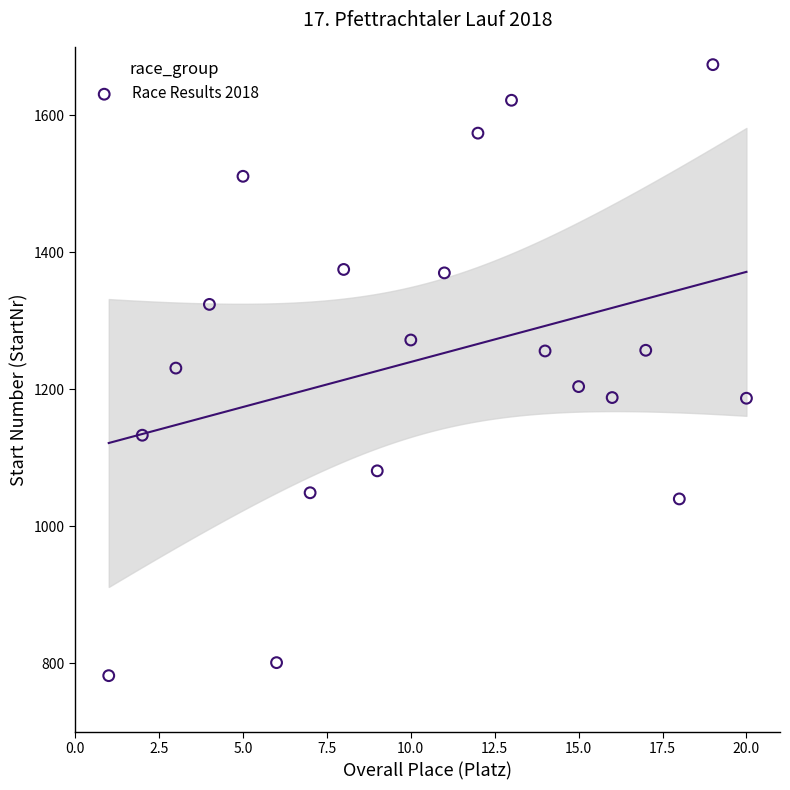

What is the range of X values (max minus min)?

19